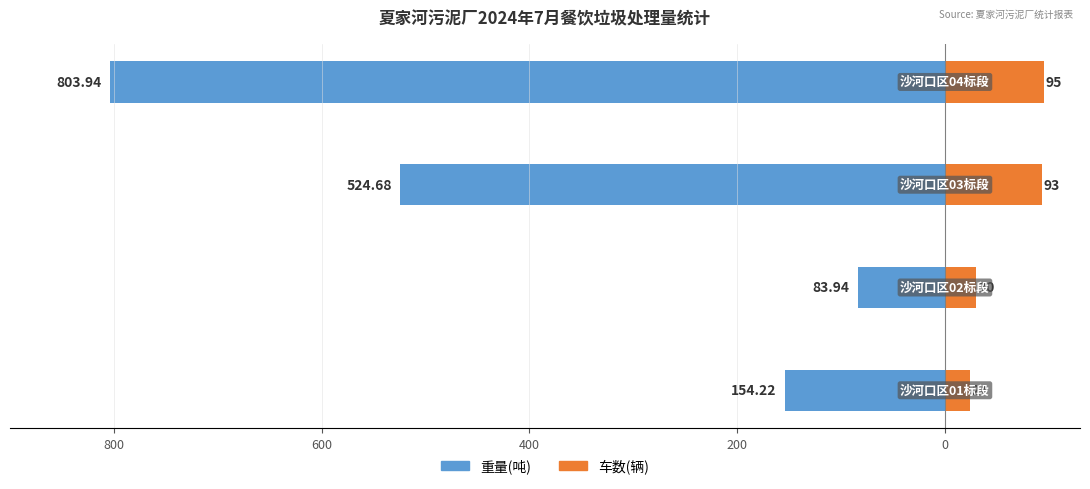

Which series has the widest spread of values?

重量(吨)